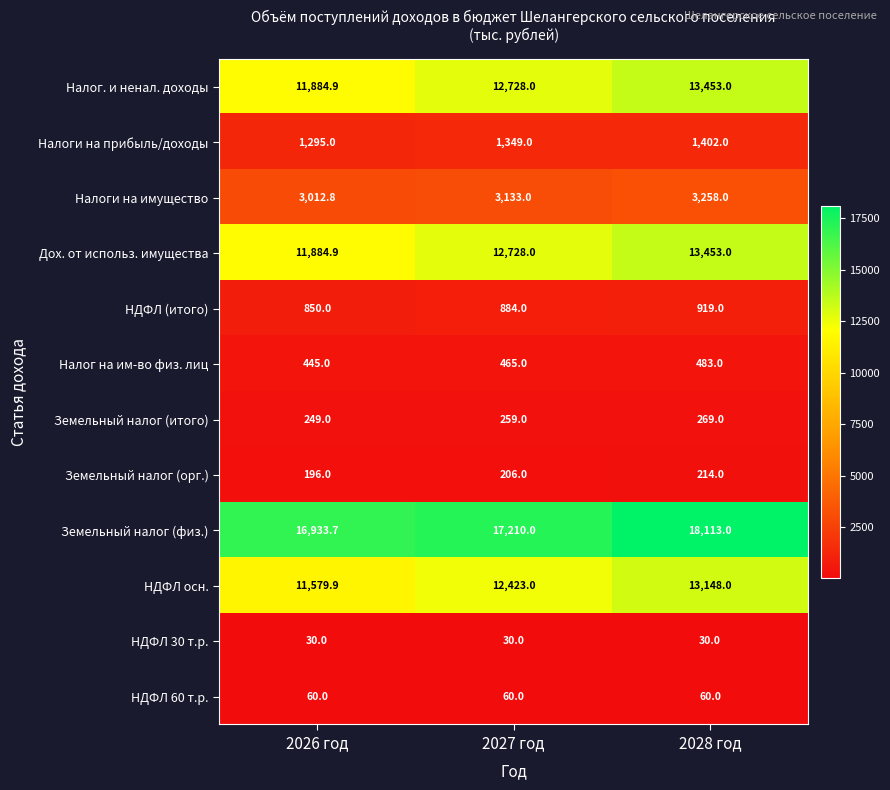

Which series has the largest total across all categories?

Земельный налог (физ.)